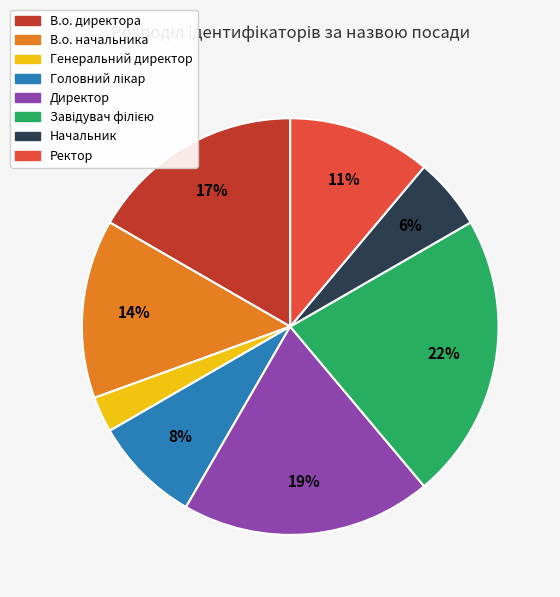

Which slice is the smallest?

Генеральний директор